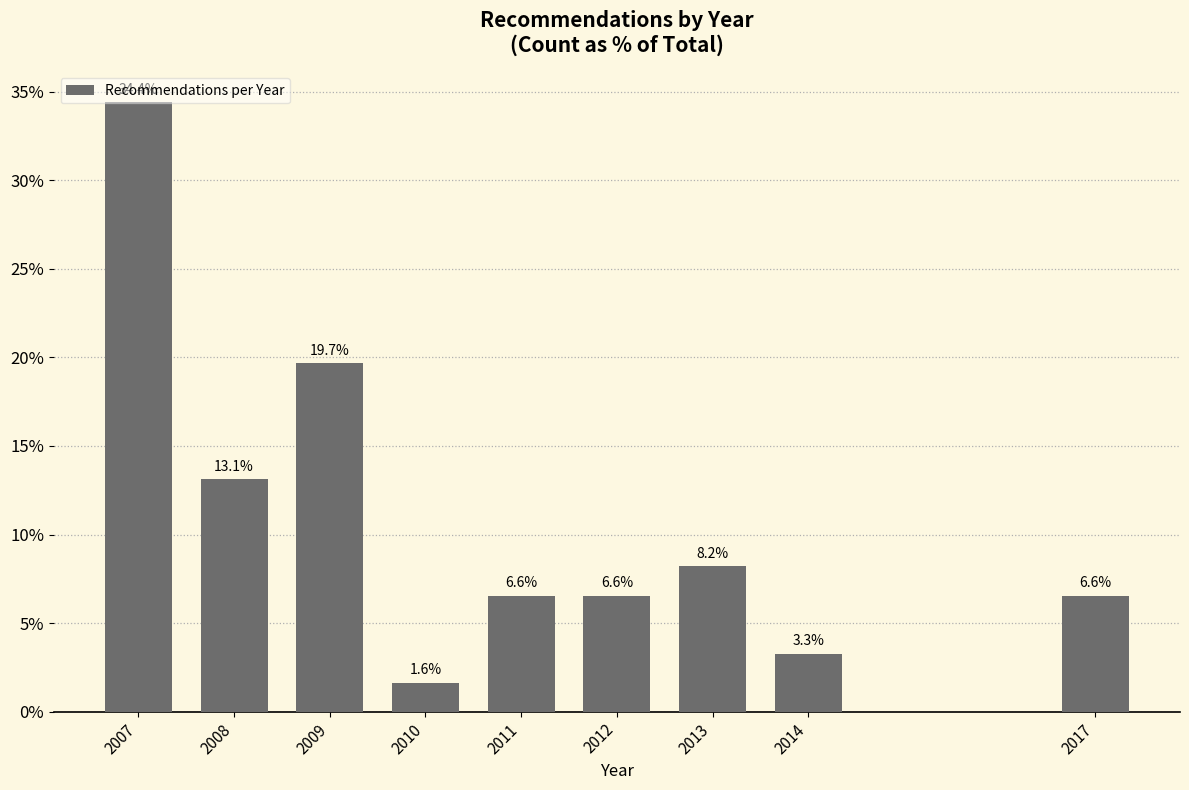

Between 2009 and 2013, which is larger?

2009